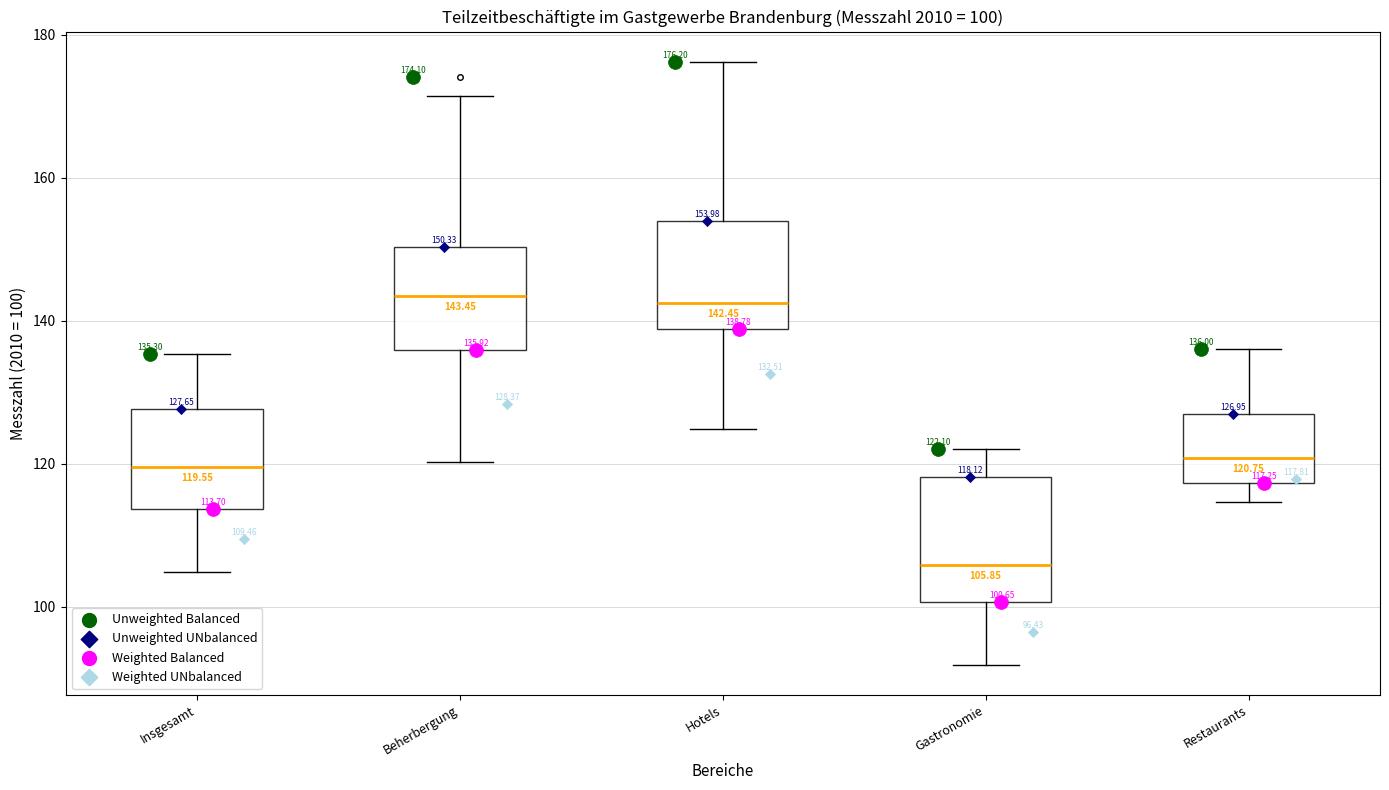

Which box has the lowest median line?

Gastronomie